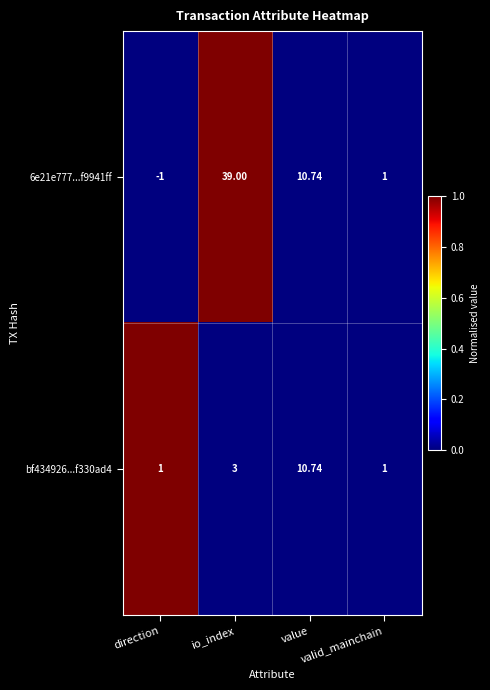

At which category is the sum across all series the highest?

io_index